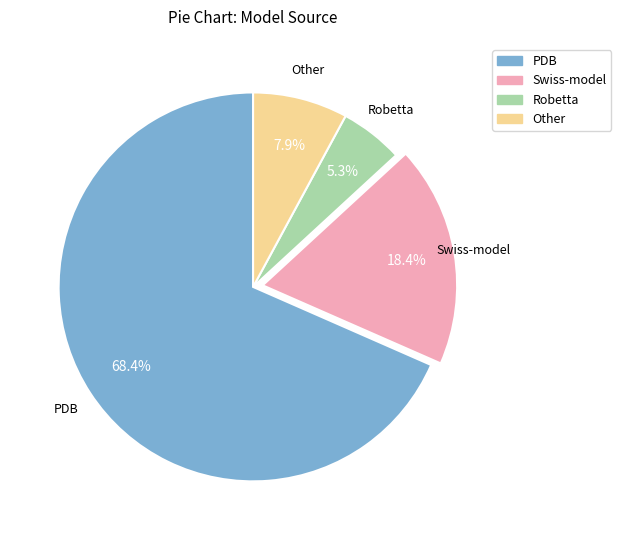

Rank the categories by value from lowest to highest.

Robetta, Other, Swiss-model, PDB